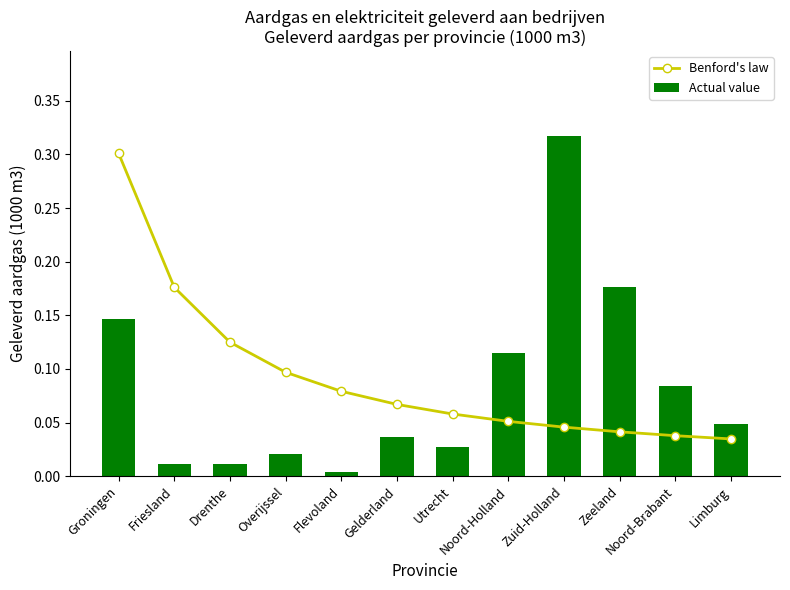

How many distinct data groups are displayed?

2